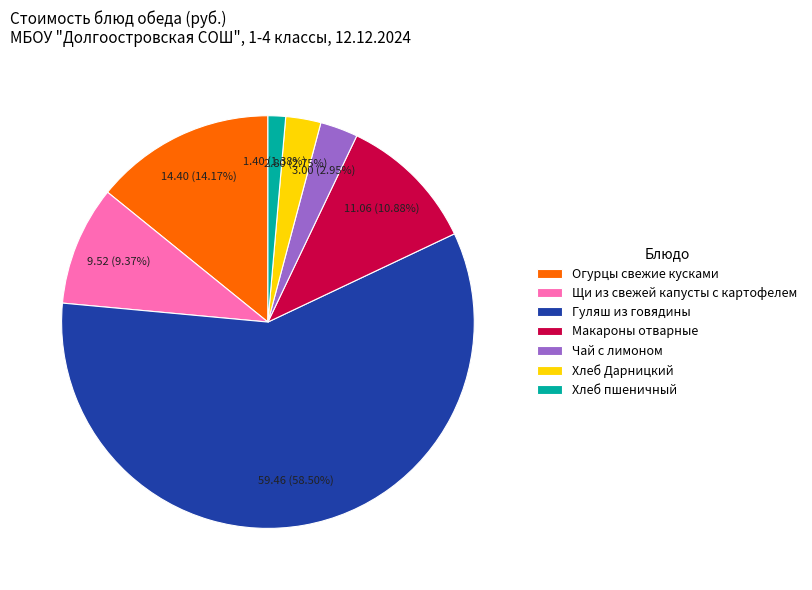

To the nearest percent, what is the difference between the Щи из свежей капусты с картофелем and Чай с лимоном slice percentages?

6%